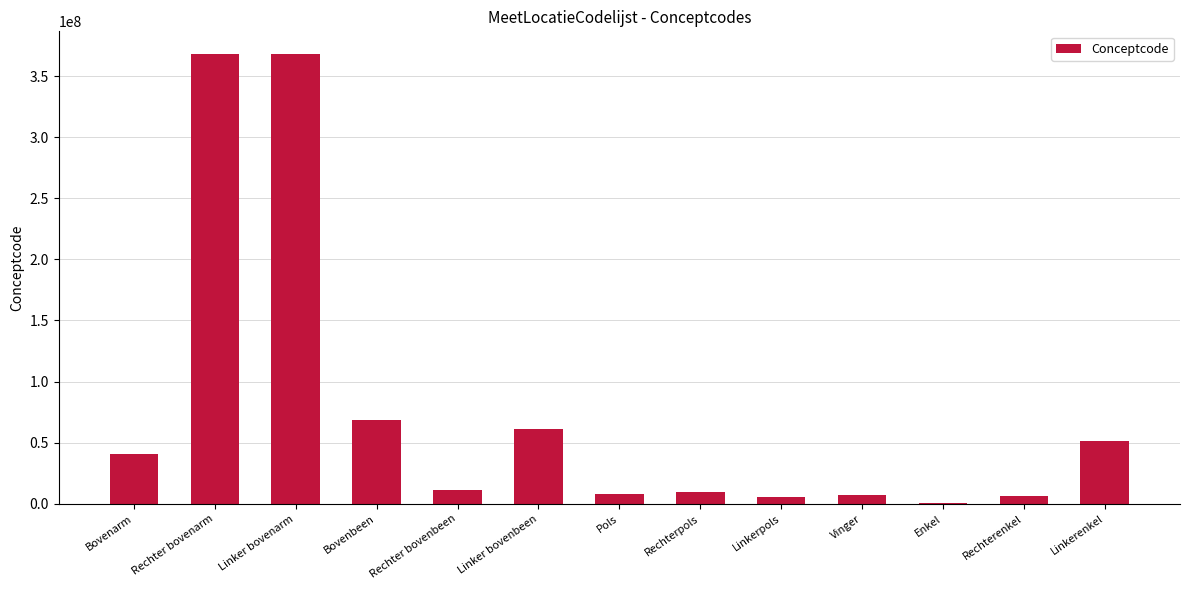

What is the maximum value shown in the chart?

368209003